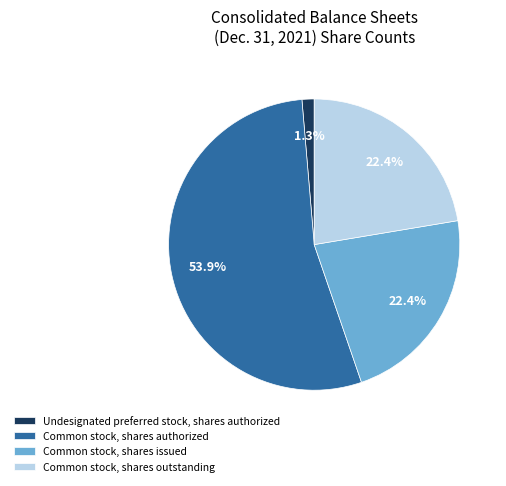

The Common stock, shares issued slice represents 35% of the pie. True or false?

False